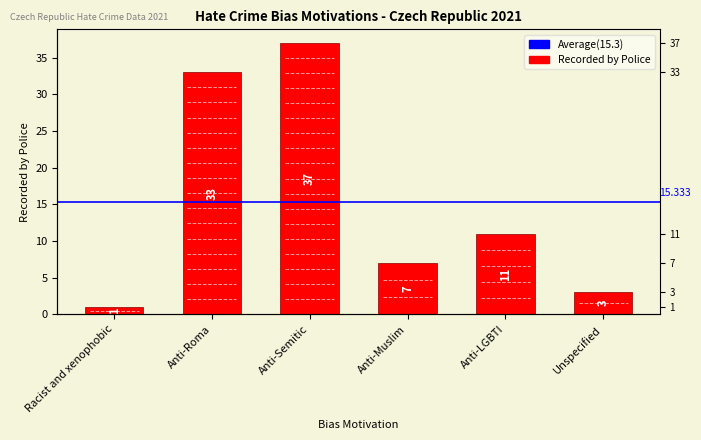

Does the chart contain stacked bars?

No